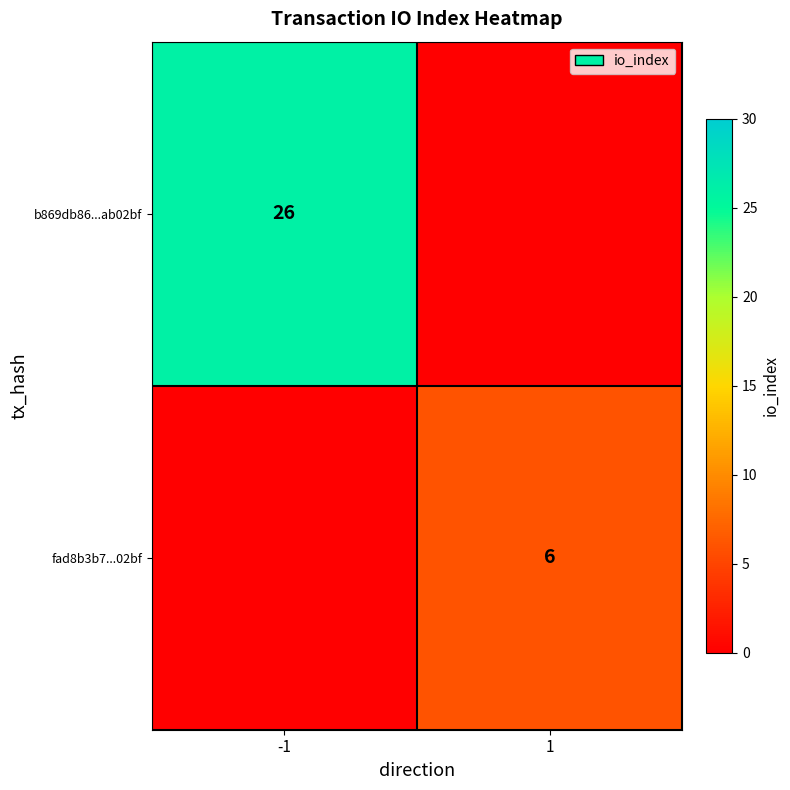

What is the maximum value shown in the chart?

26